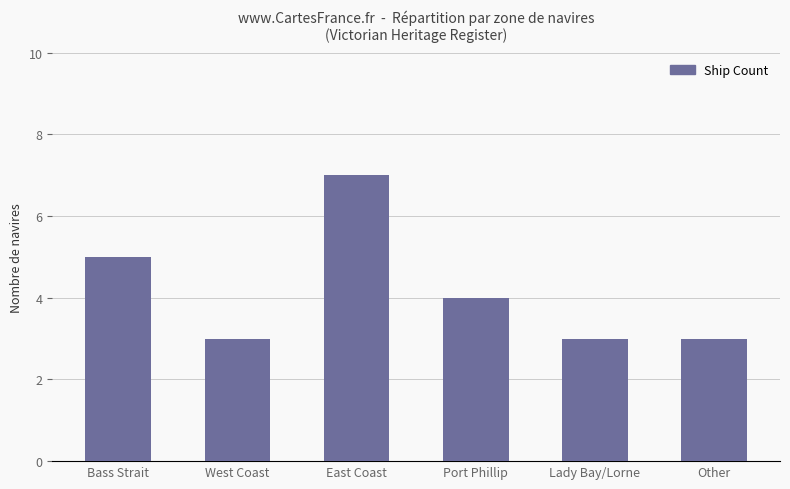

What is the smallest value displayed?

3